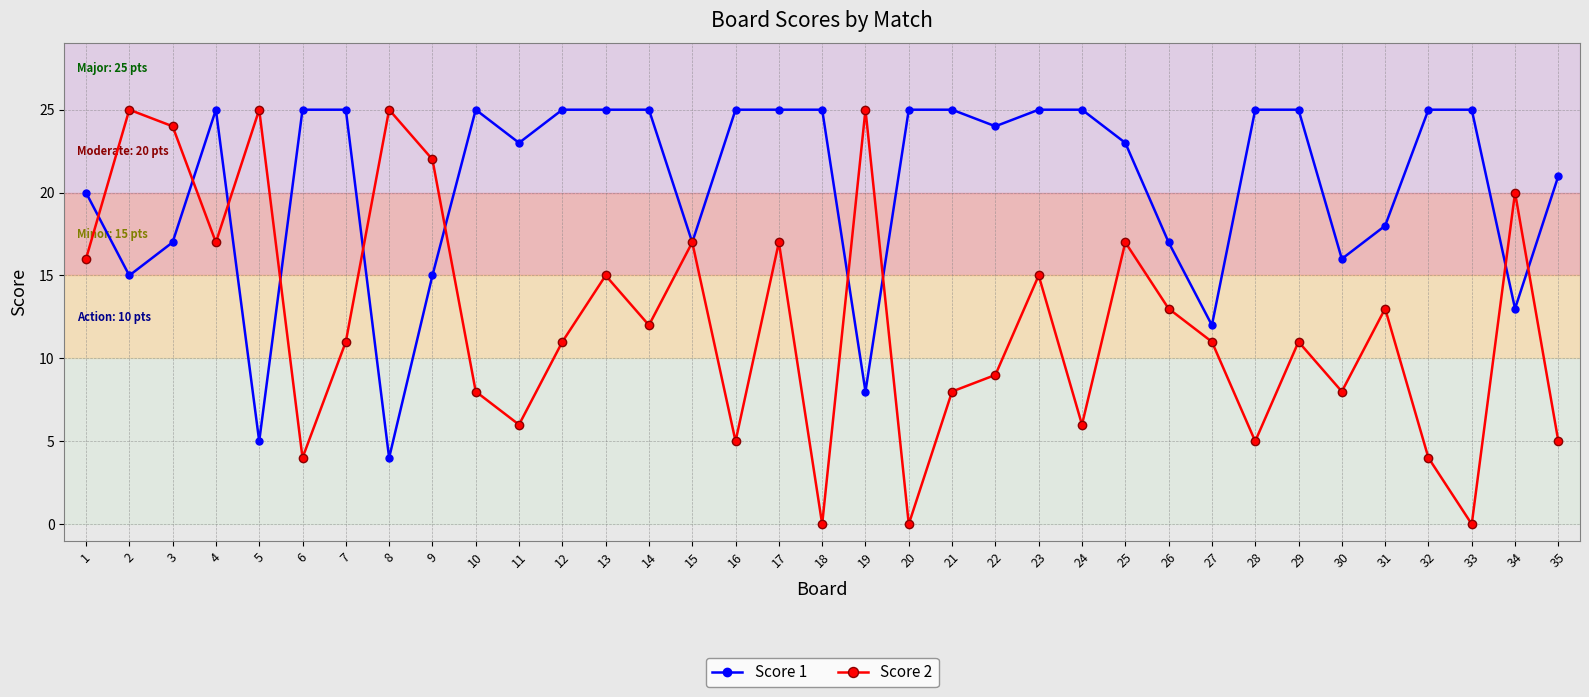

Which series has the widest spread of values?

Score 2